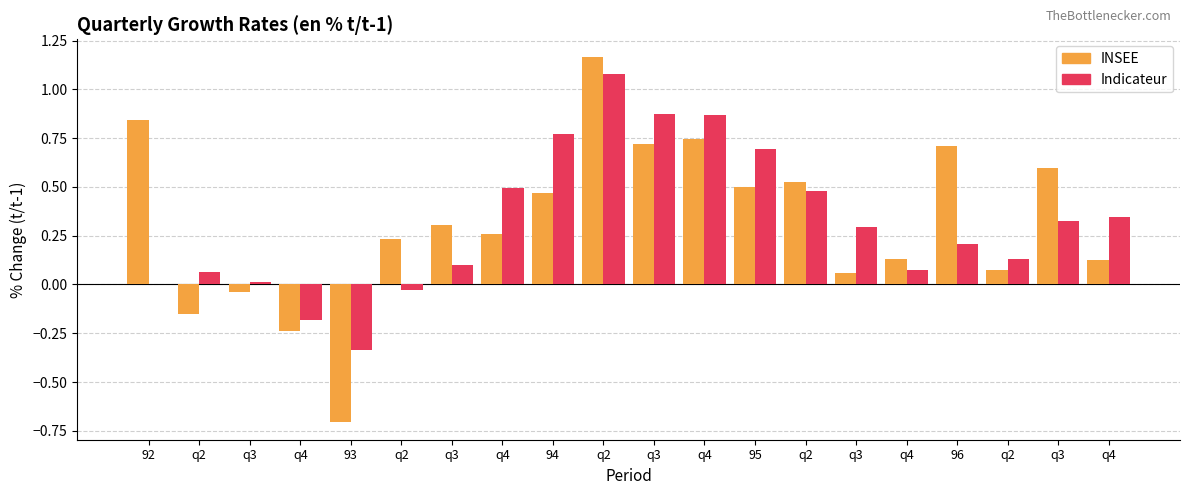

At which label does Indicateur reach its peak?

q2